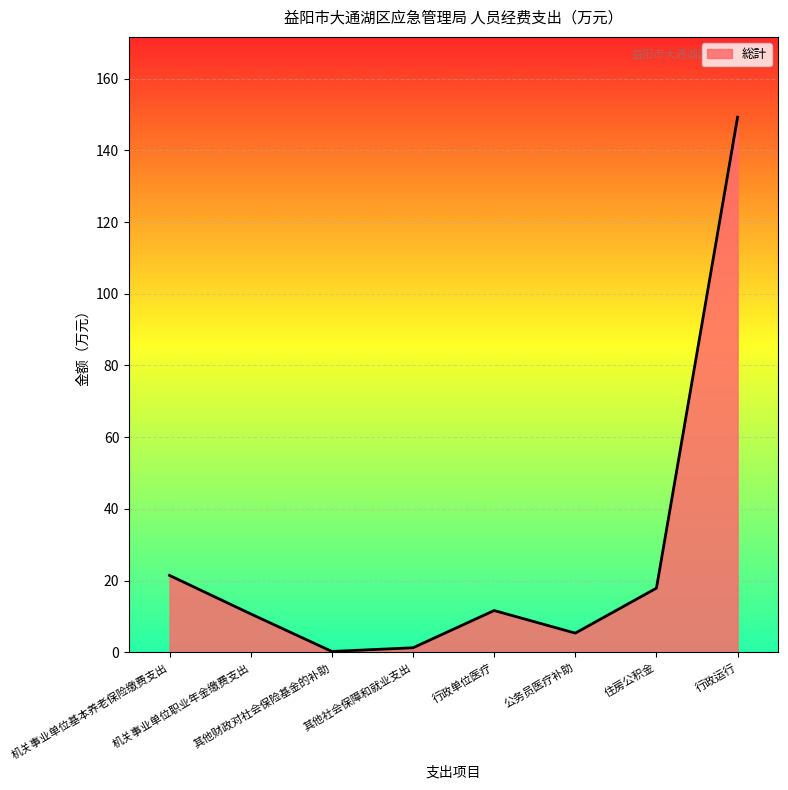

Is it true that the value at 机关事业单位基本养老保险缴费支出 is 31.0?

False